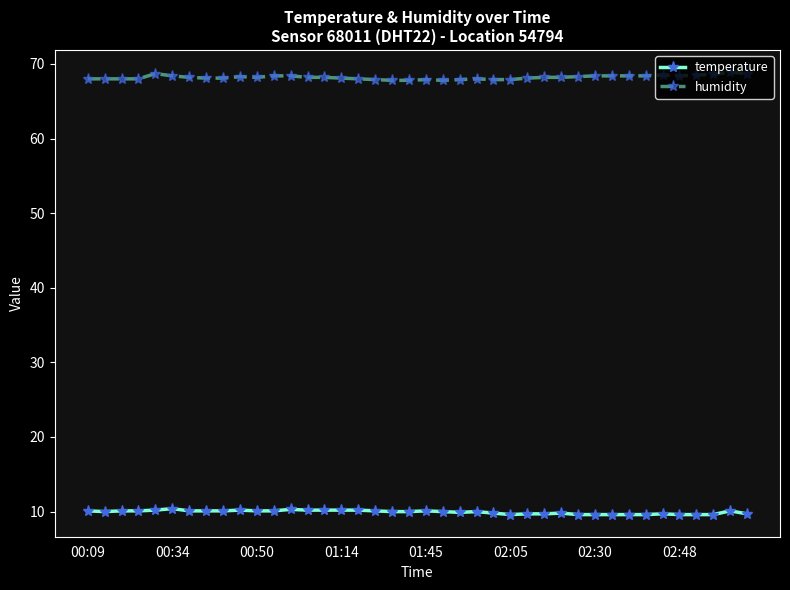

Rank the series by their average value, from highest to lowest.

humidity, temperature